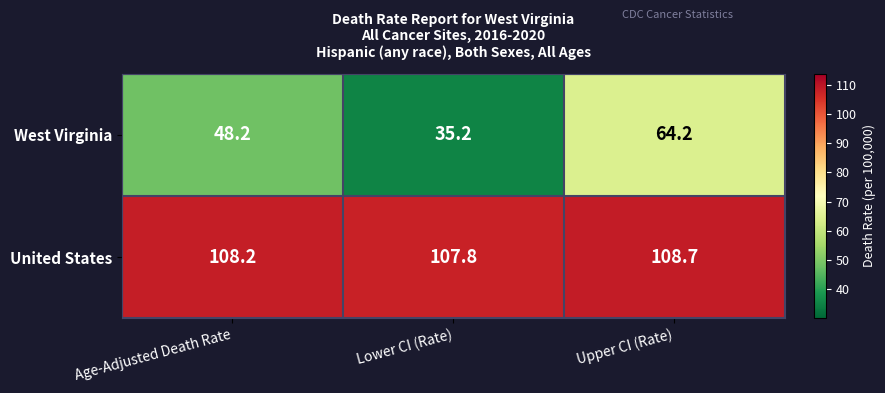

Rank the series at Lower CI (Rate) from highest to lowest value.

United States, West Virginia